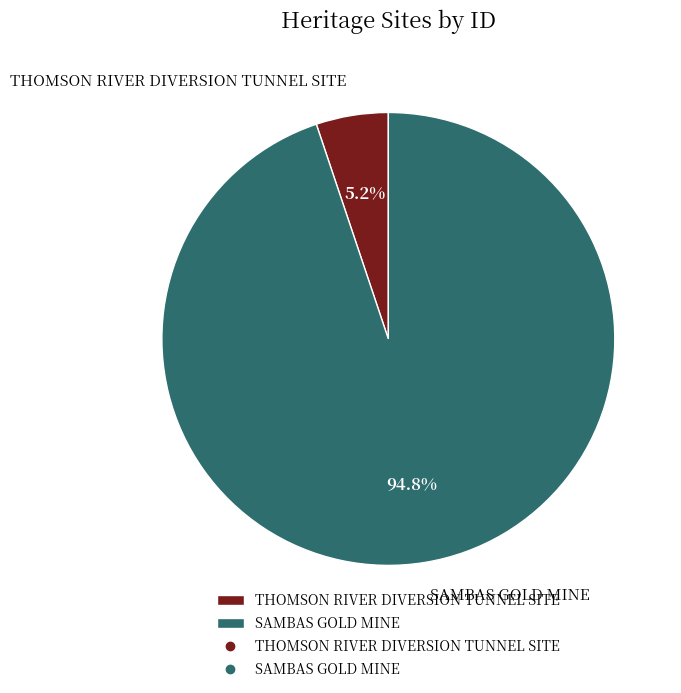

Which has a higher value, SAMBAS GOLD MINE or THOMSON RIVER DIVERSION TUNNEL SITE?

SAMBAS GOLD MINE